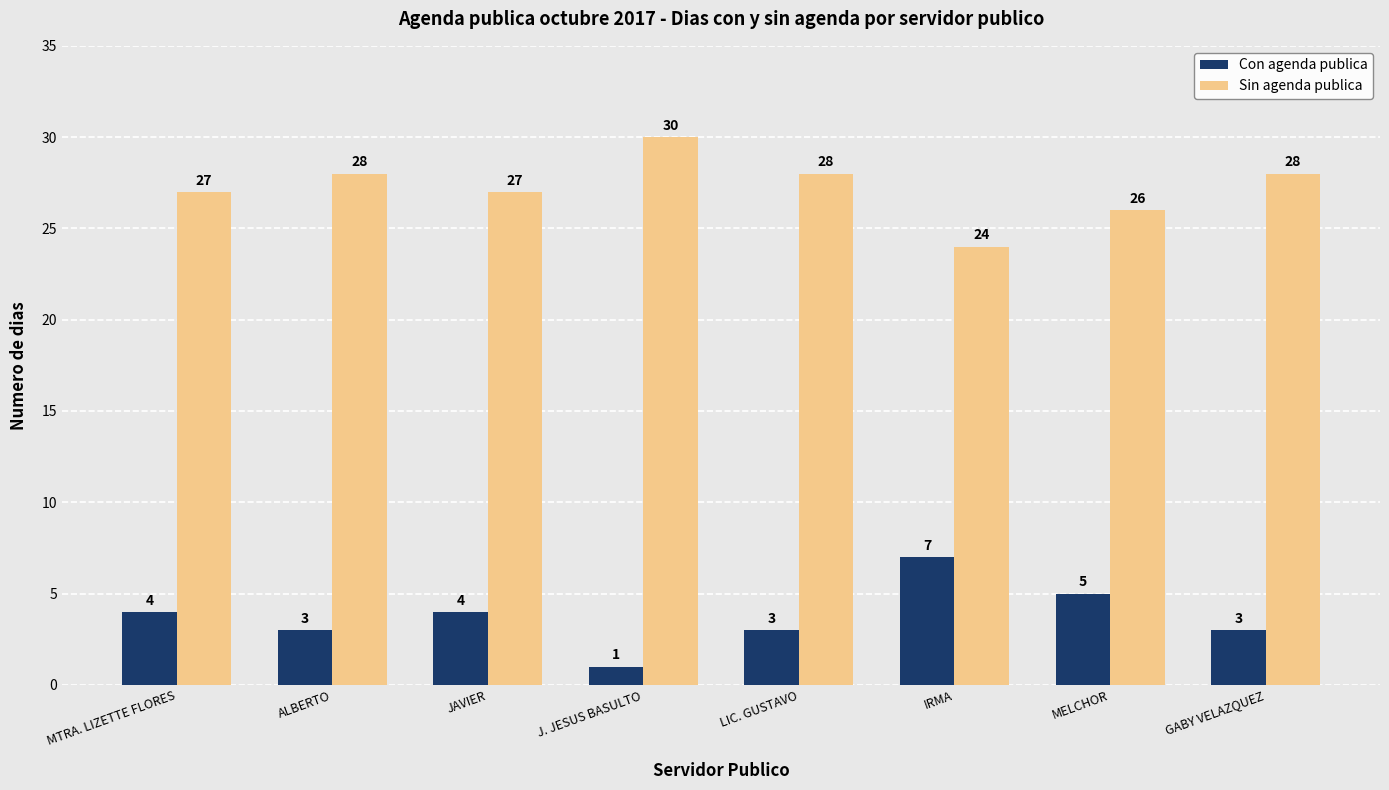

Which series has the largest total across all categories?

Sin agenda publica